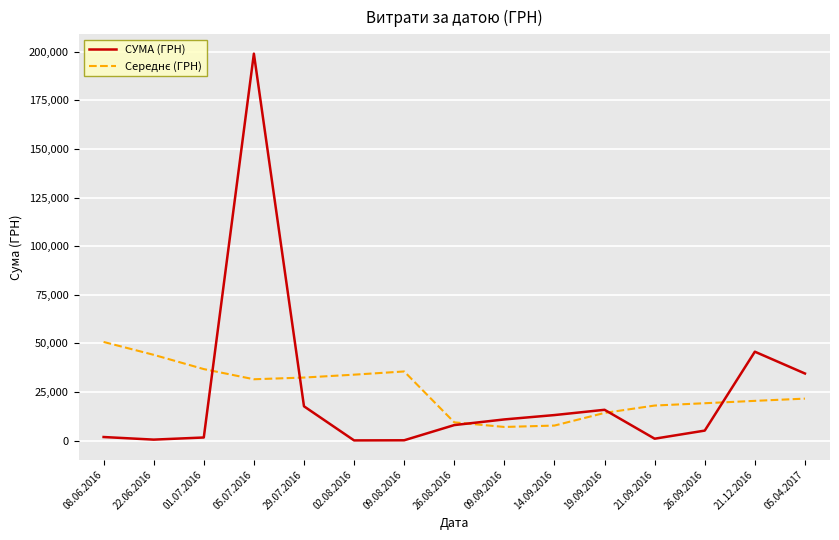

At which category is the sum across all series the highest?

05.07.2016